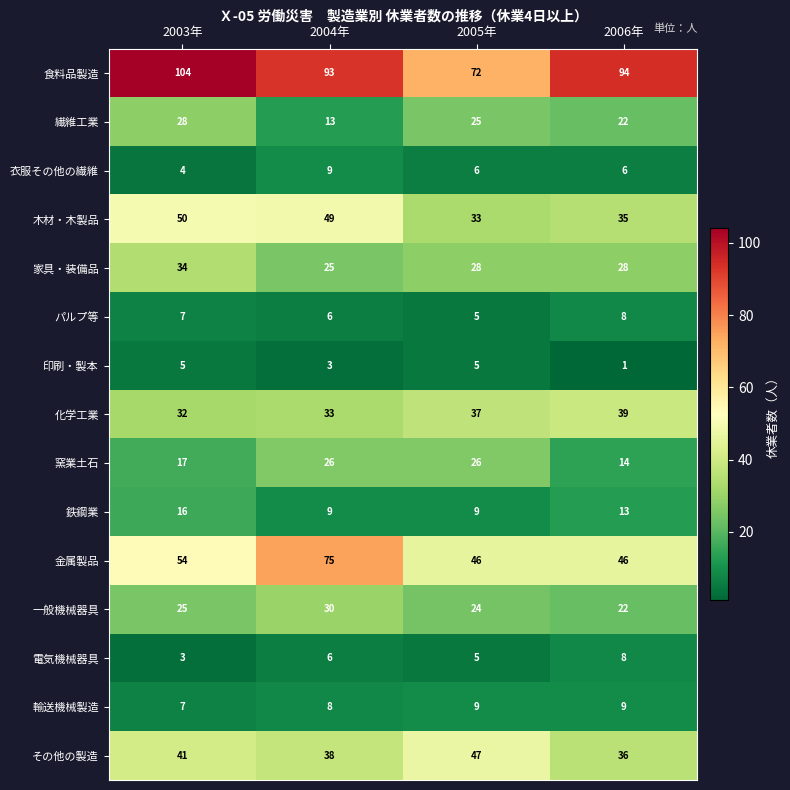

Which category has the lowest value across all series?

2006年